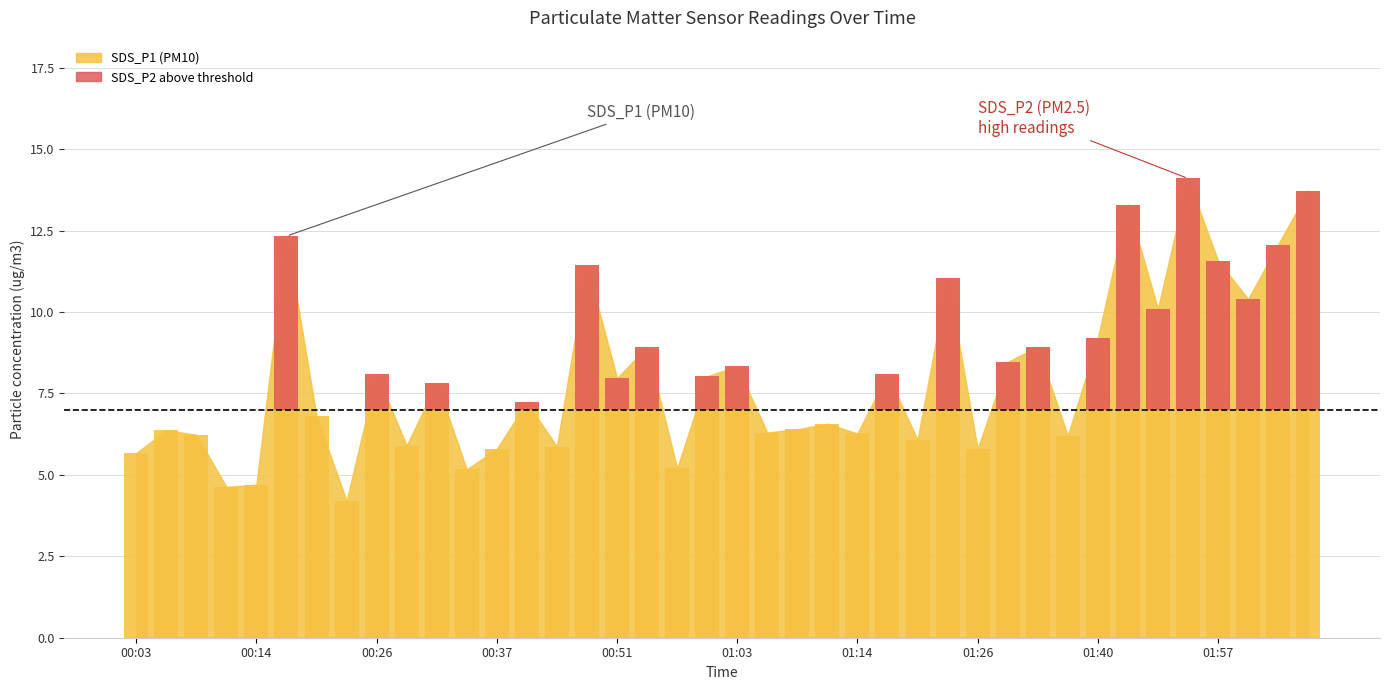

Are the bars horizontal?

No